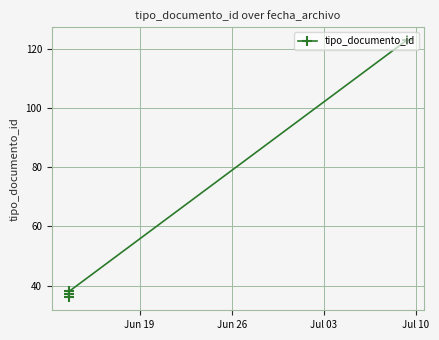

At which label does the data first exceed 38?

Jul 10